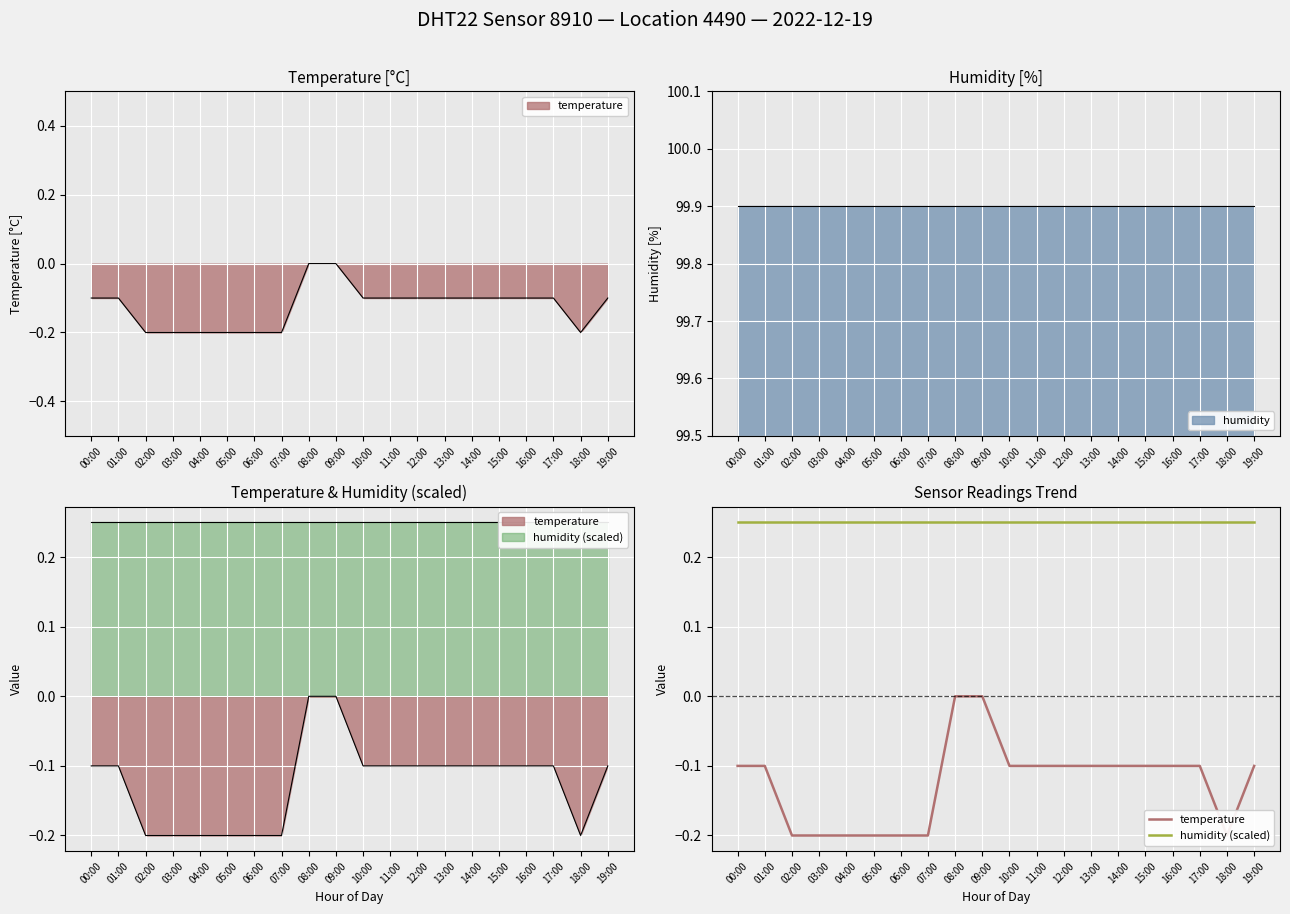

Where is humidity (scaled) nearest to the value 0?

00:00